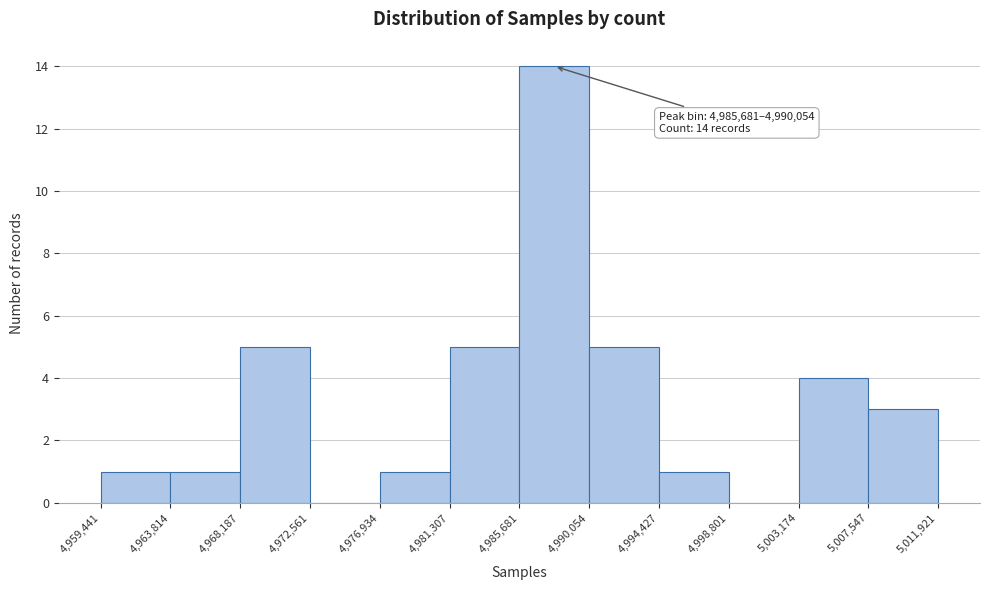

Which range on the x-axis has the tallest bar?

4,985,681 to 4,990,054